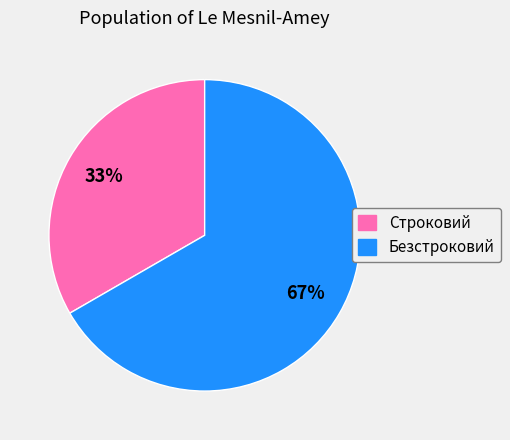

What is the ratio of the value at Строковий to the value at Безстроковий?

0.5